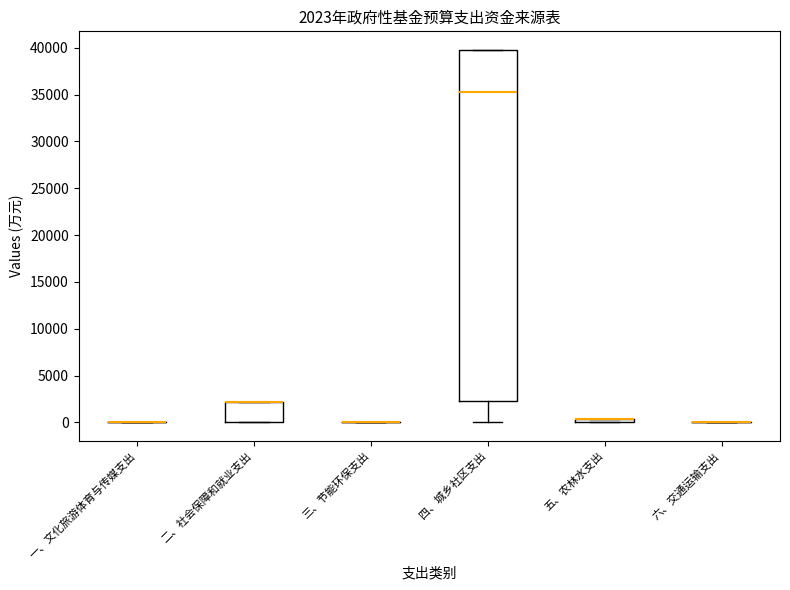

Comparing the boxes themselves (not the whiskers), which one is the tallest?

四、城乡社区支出